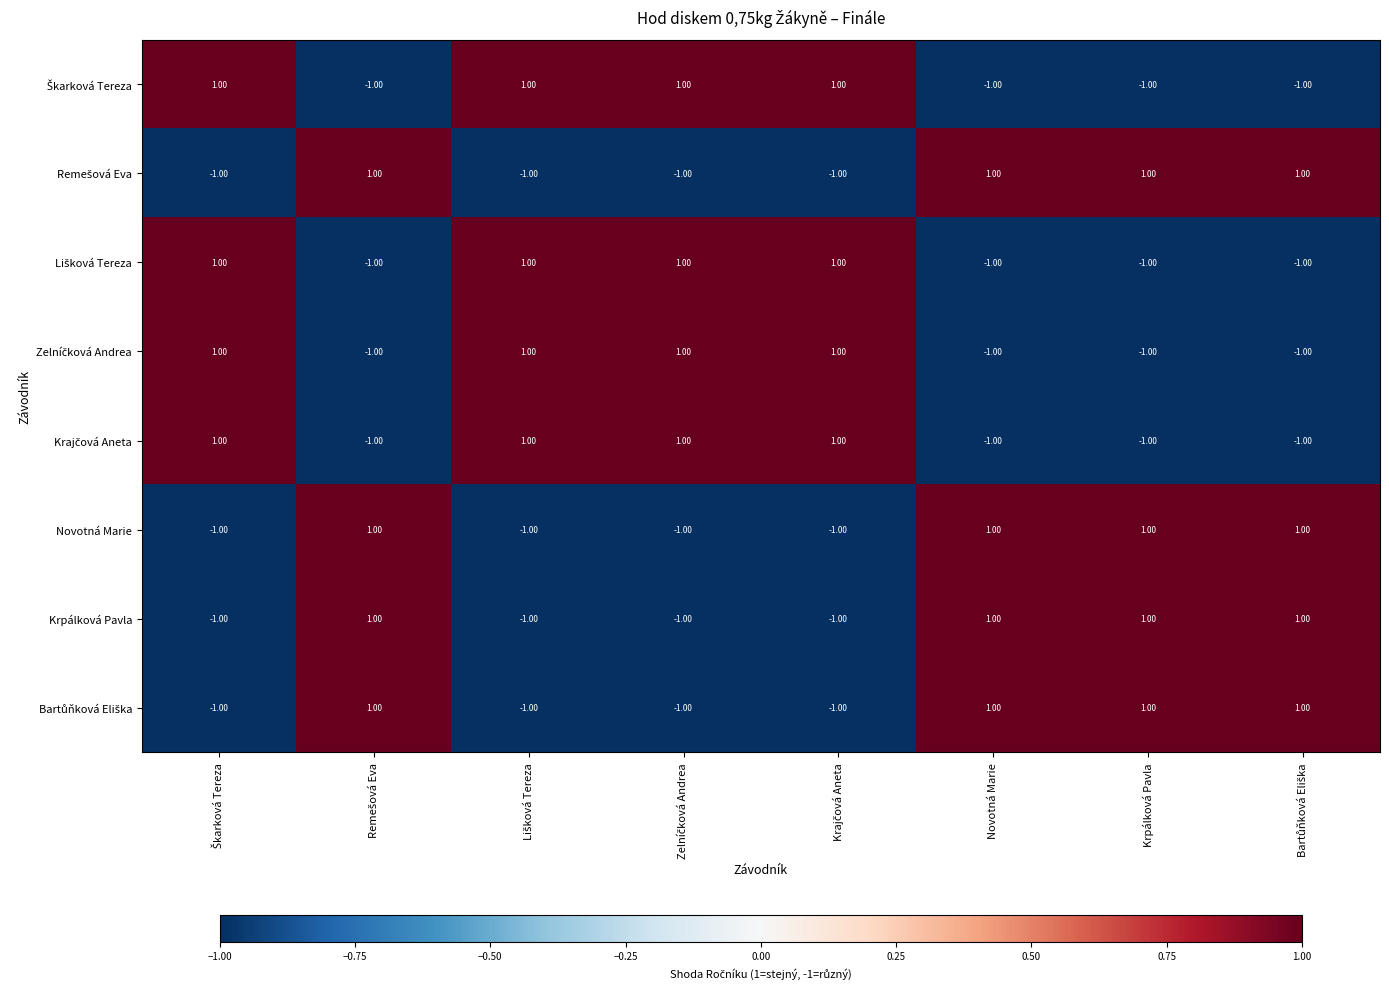

At how many categories does at least one series exceed 0?

8